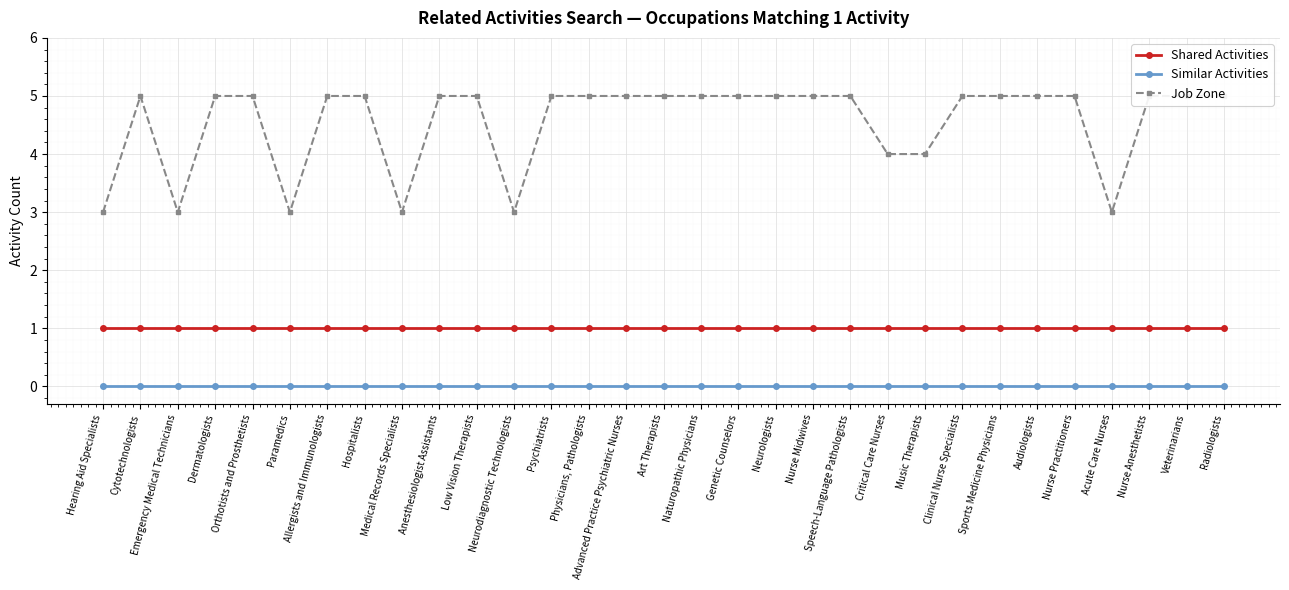

True or false: Similar Activities and Job Zone intersect in this chart.

False